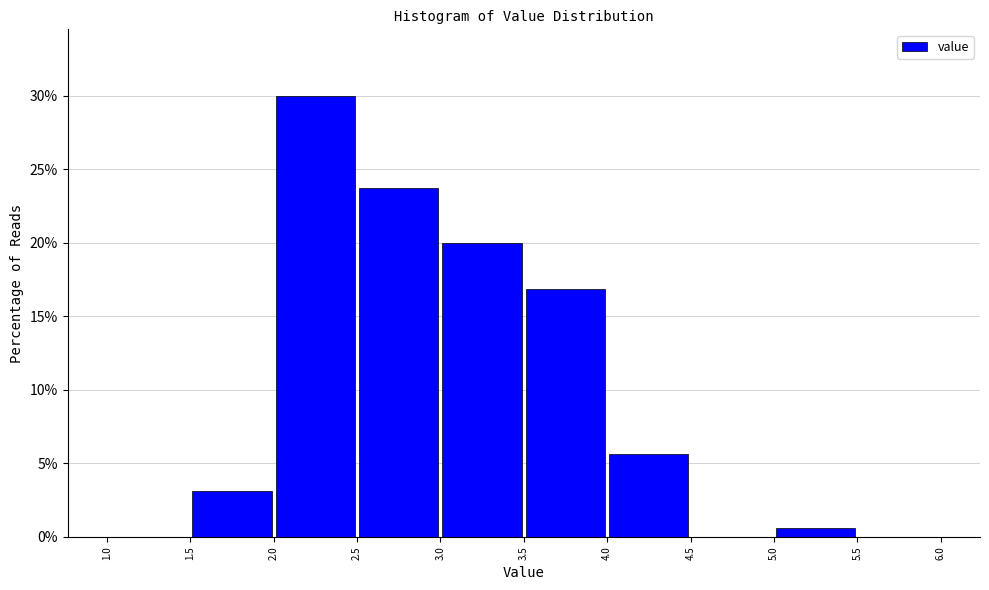

Which range on the x-axis has the tallest bar?

2.0 to 2.5